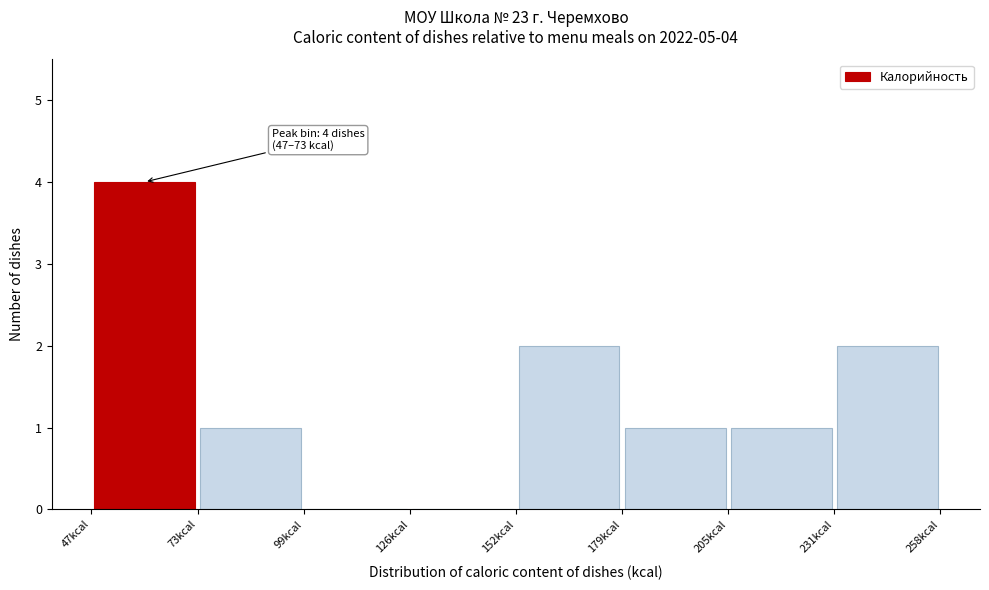

Which range on the x-axis has the tallest bar?

45 to 75